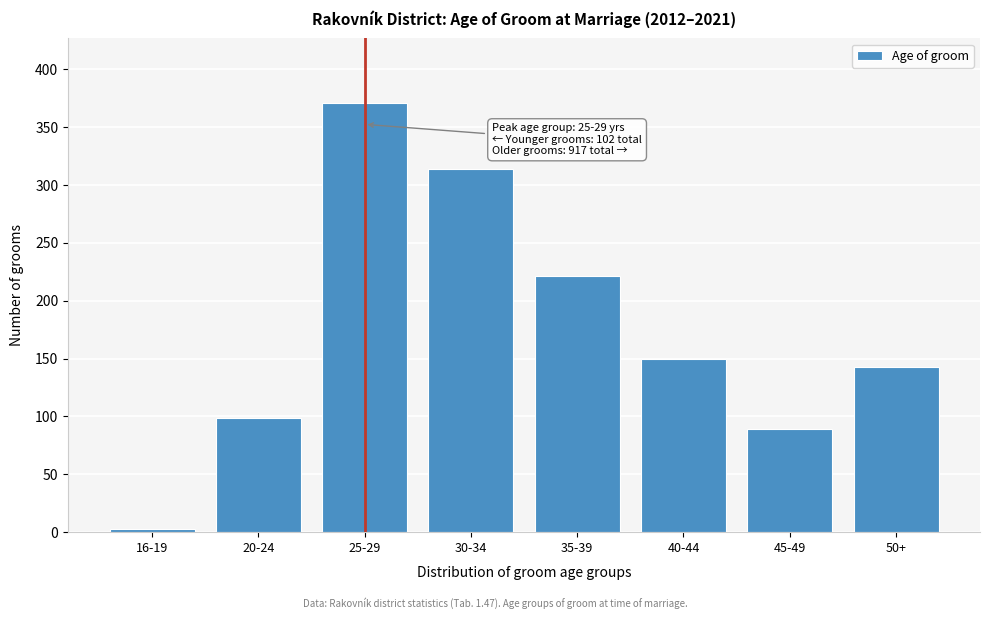

Reading left to right, what are all the values shown in this chart?

16-19=3	20-24=99	25-29=371	30-34=314	35-39=221	40-44=150	45-49=89	50+=143